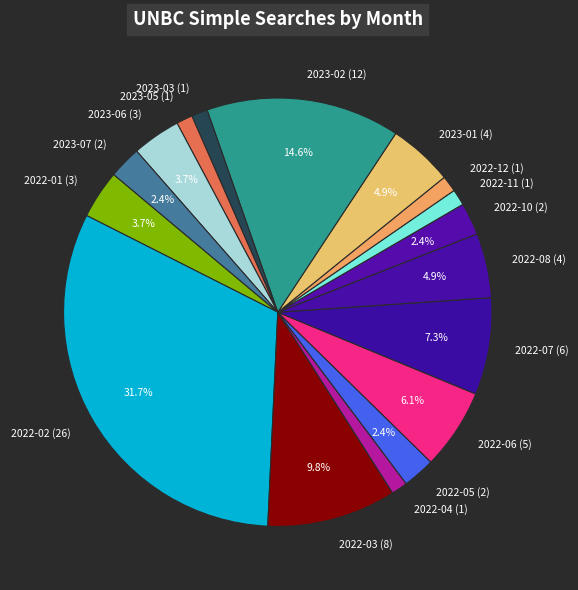

Which has a higher value, 2022-12 (1) or 2022-05 (2)?

2022-05 (2)